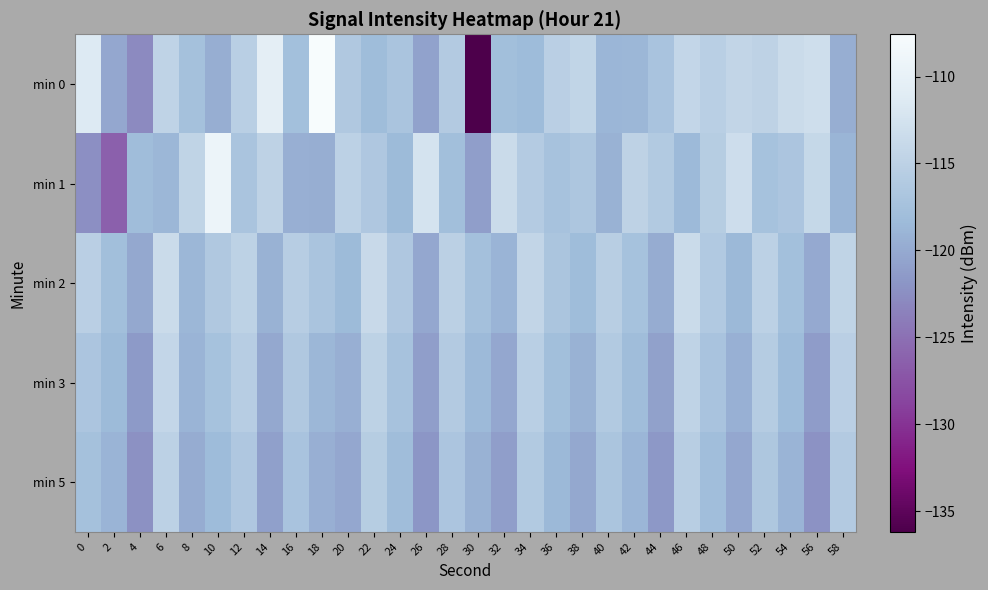

Reading right to left, list all the values displayed in this chart.

min 0: 58=-119.6	56=-113.1	54=-113.6	52=-114.8	50=-114.3	48=-115.3	46=-114.3	44=-117.1	42=-118.7	40=-118.7	38=-114.4	36=-115.2	34=-118.3	32=-117.8	30=-136.2	28=-116.0	26=-120.7	24=-117.0	22=-118.1	20=-116.3	18=-107.6	16=-117.7	14=-110.5	12=-115.3	10=-119.6	8=-117.4	6=-114.7	4=-122.9	2=-120.3	0=-111.4
min 1: 58=-118.9	56=-114.0	54=-116.8	52=-117.4	50=-113.2	48=-115.7	46=-118.5	44=-116.1	42=-114.8	40=-119.3	38=-116.7	36=-117.2	34=-115.9	32=-113.5	30=-121.0	28=-117.8	26=-112.4	24=-118.3	22=-116.5	20=-115.0	18=-119.6	16=-119.4	14=-114.7	12=-117.1	10=-109.2	8=-114.5	6=-118.7	4=-118.1	2=-126.3	0=-122.4
min 2: 58=-114.5	56=-120.0	54=-117.7	52=-115.0	50=-118.6	48=-116.2	46=-113.6	44=-119.8	42=-117.3	40=-115.4	38=-118.1	36=-116.9	34=-114.3	32=-119.0	30=-117.6	28=-115.1	26=-120.3	24=-116.5	22=-113.8	20=-118.4	18=-117.0	16=-115.6	14=-119.2	12=-114.9	10=-116.3	8=-118.7	6=-113.5	4=-120.1	2=-117.8	0=-115.2
min 3: 58=-115.2	56=-121.3	54=-118.2	52=-115.8	50=-119.4	48=-117.1	46=-114.7	44=-120.8	42=-118.0	40=-116.1	38=-119.3	36=-117.8	34=-115.3	32=-120.2	30=-118.5	28=-116.0	26=-121.0	24=-117.2	22=-114.9	20=-119.5	18=-118.7	16=-116.3	14=-120.1	12=-115.6	10=-117.4	8=-119.0	6=-114.2	4=-121.5	2=-118.3	0=-116.8
min 5: 58=-116.0	56=-122.1	54=-119.0	52=-116.6	50=-120.2	48=-117.9	46=-115.5	44=-121.6	42=-118.8	40=-116.9	38=-120.1	36=-118.6	34=-116.1	32=-121.0	30=-119.3	28=-116.8	26=-121.8	24=-118.0	22=-115.7	20=-120.3	18=-119.5	16=-117.1	14=-120.9	12=-116.4	10=-118.2	8=-119.8	6=-115.0	4=-122.3	2=-119.0	0=-117.5